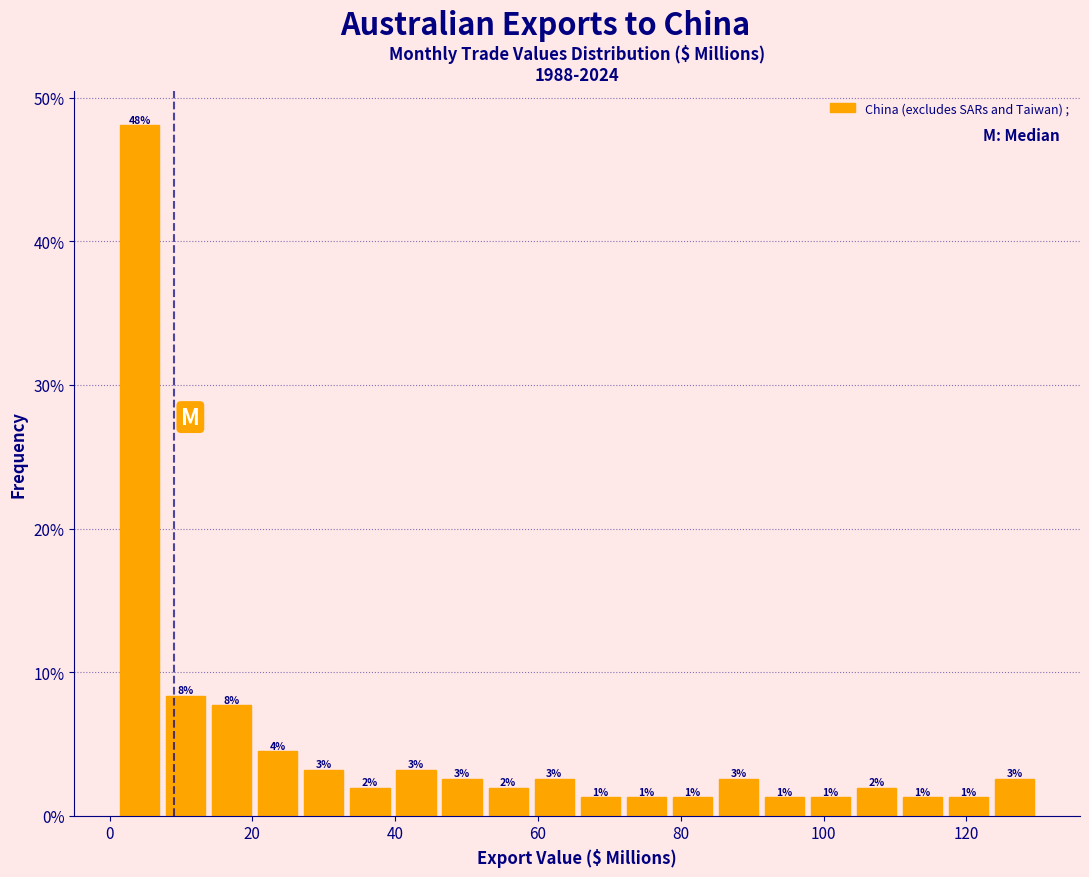

Around what value on the x-axis is the tallest bar? Give the approximate position of its centre, as read against the axis.

4